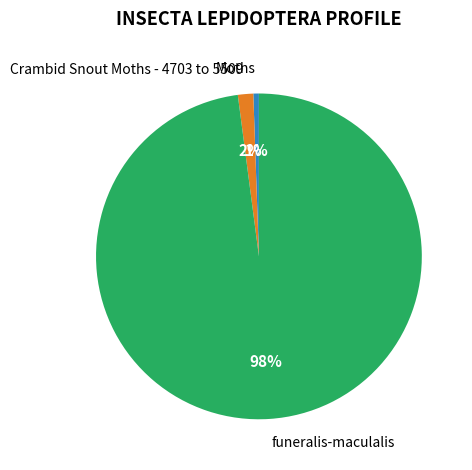

To the nearest percent, what portion does Crambid Snout Moths - 4703 to 5509 represent?

2%